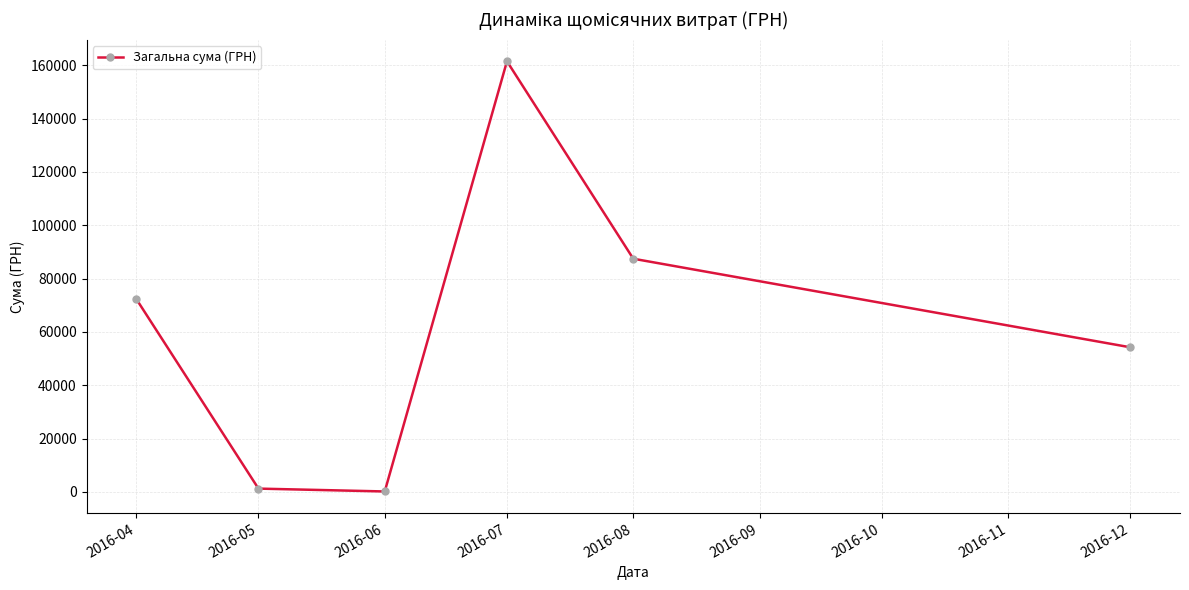

What is the ratio of the value at 2016-08 to the value at 2016-05?

69.8